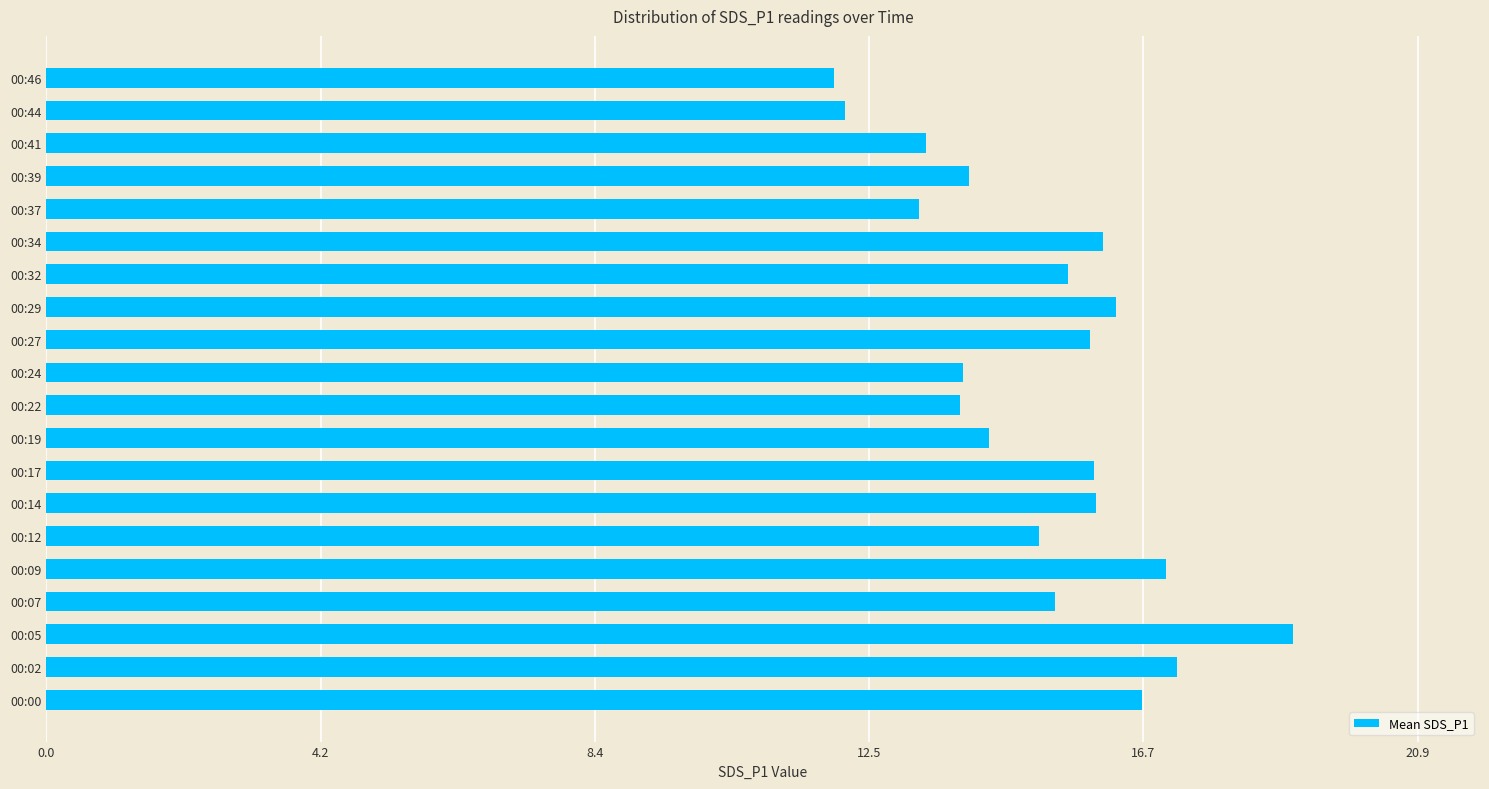

What is the smallest value displayed?

12.0